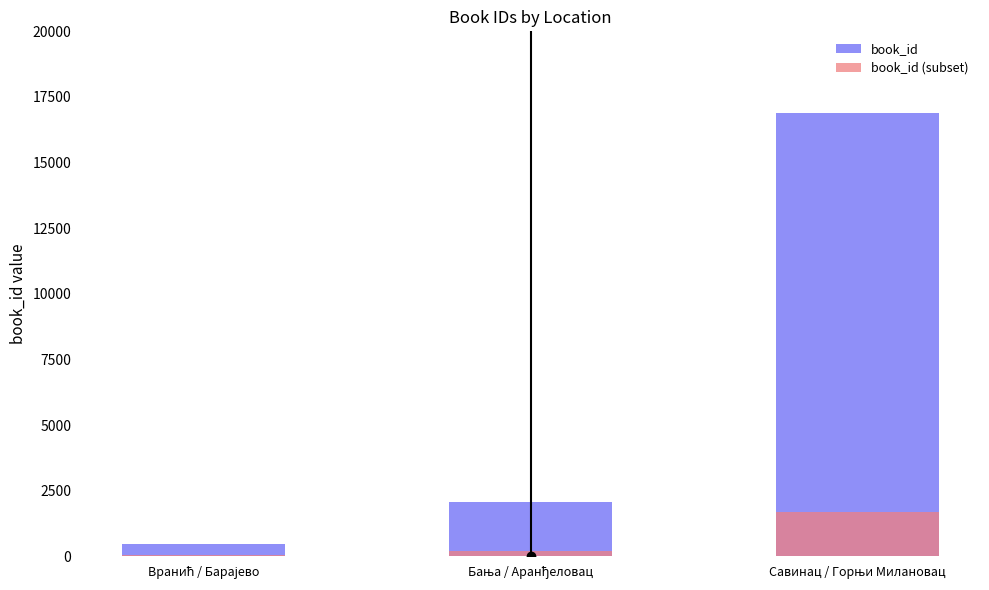

Reading left to right, transcribe all the data shown in this chart.

book_id: 451	2069	16890
book_id (subset): 45	207	1689